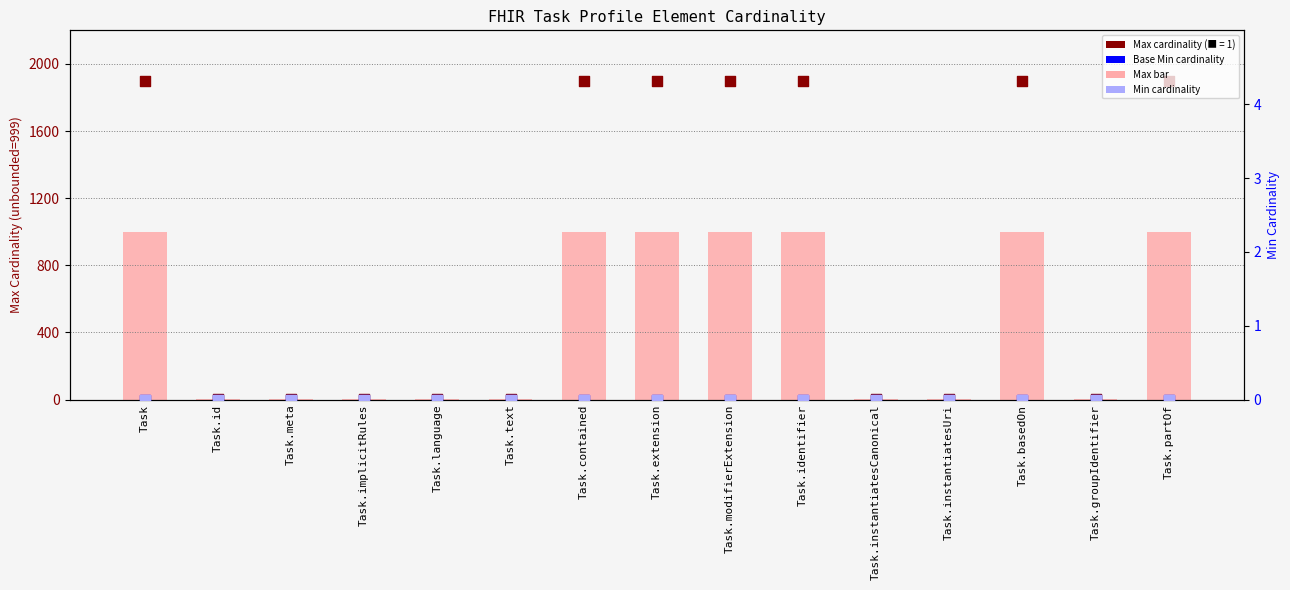

Which series contains the lowest Y value?

Base Min